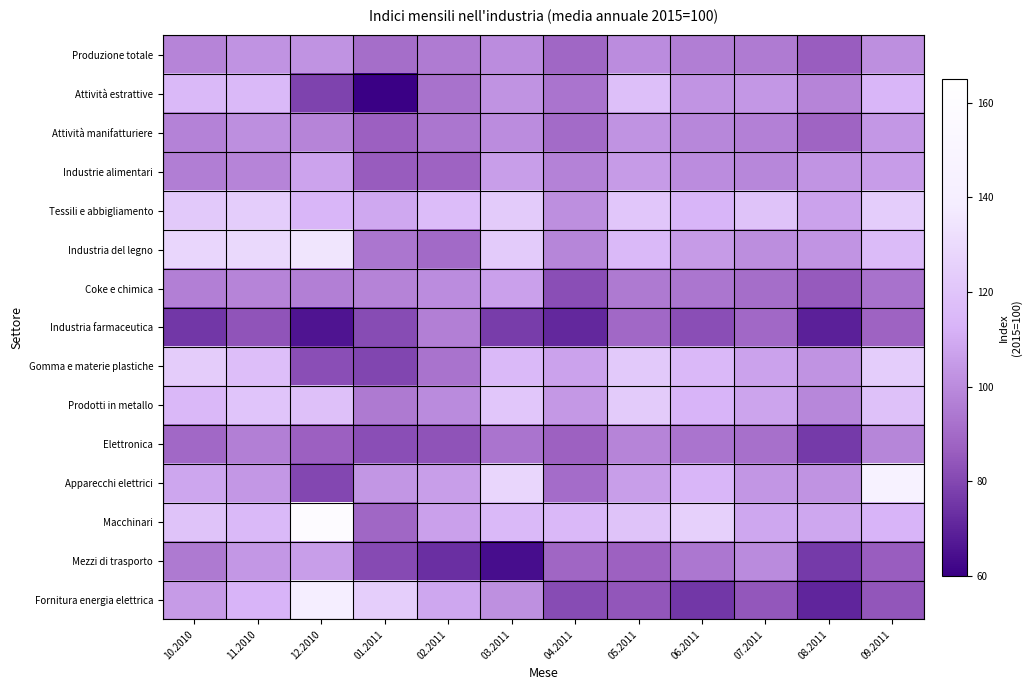

Which has a higher value, 05.2011 or 06.2011?

05.2011